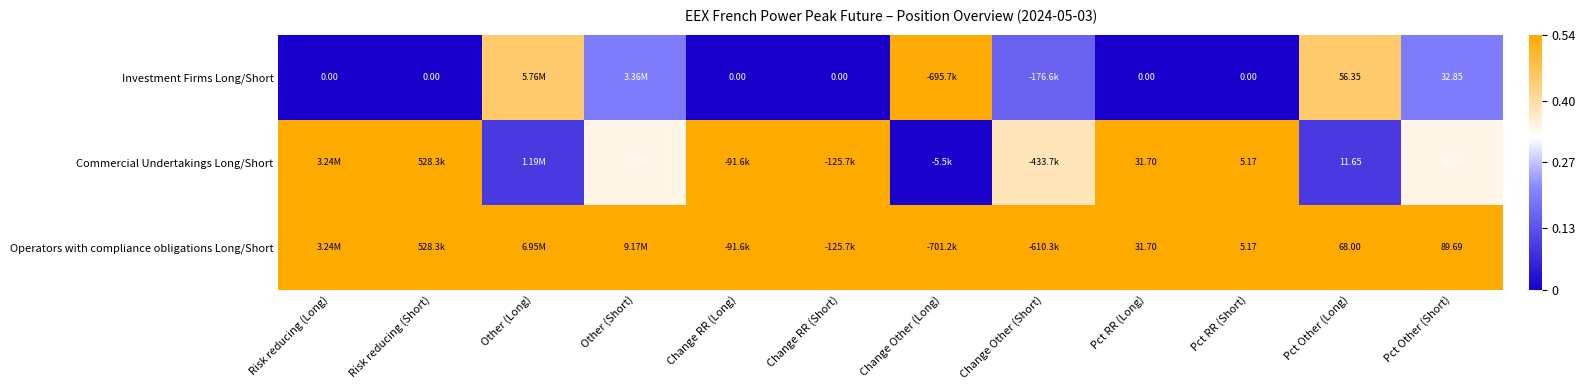

Is the value of Operators with compliance obligations Long/Short at Pct Other (Short) greater than the value of Investment Firms Long/Short at Pct RR (Short)?

Yes